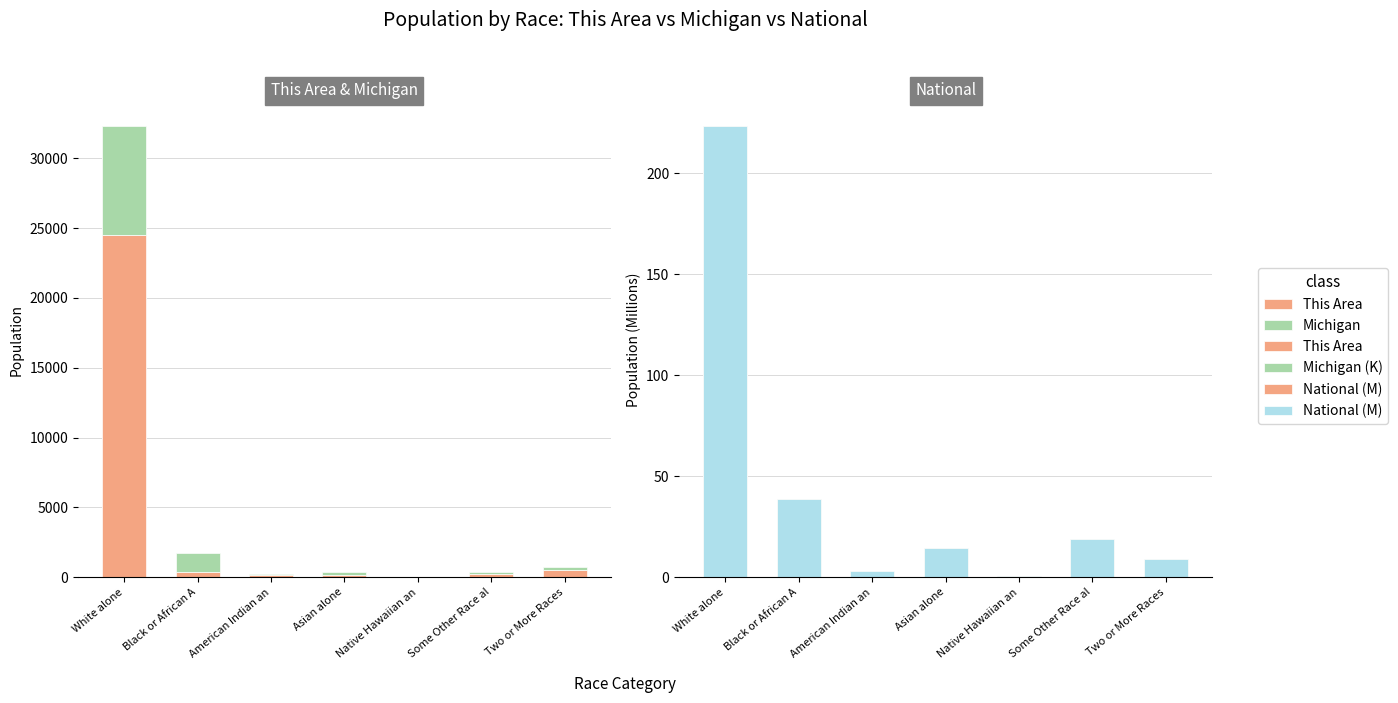

How many values in the Michigan (K) series are below 230?

3